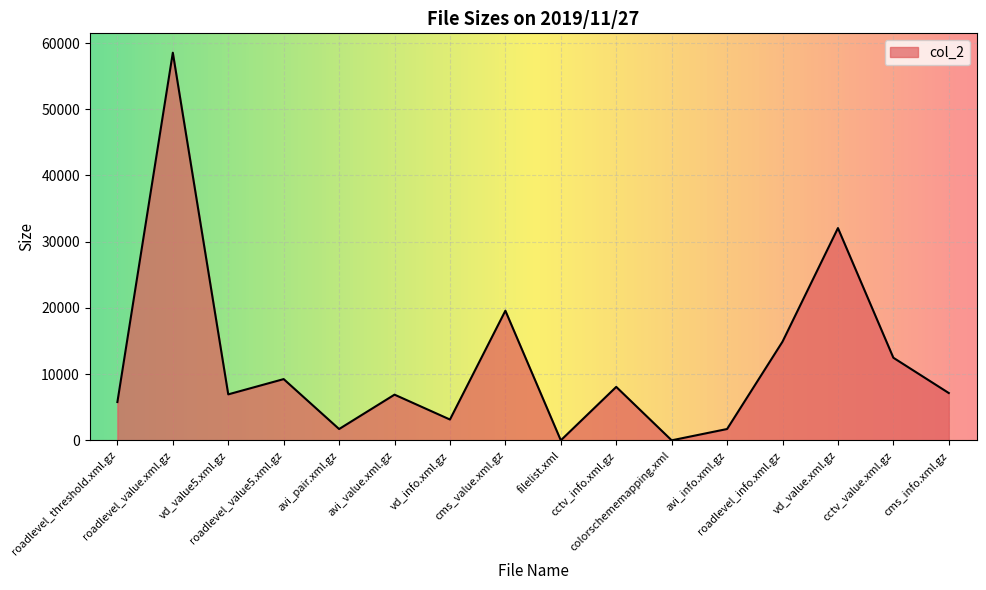

What is the average value?

11761